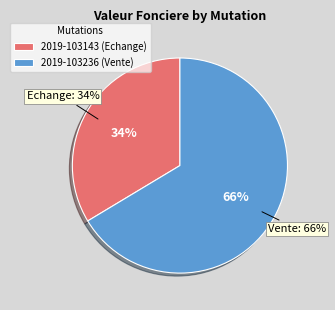

What is the change in value from 2019-103143 (Echange) to 2019-103236 (Vente)?

+39000